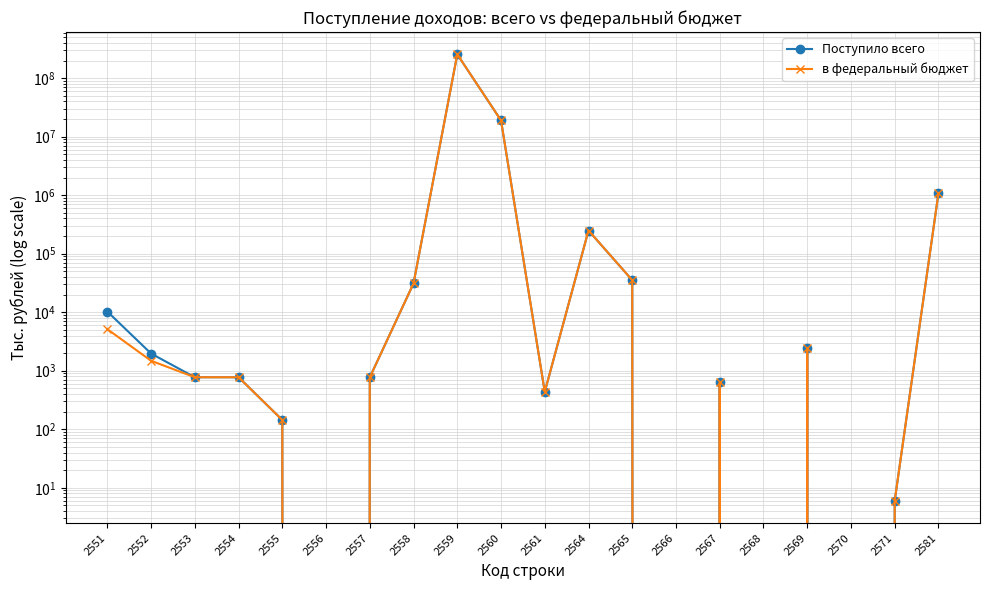

At 2561, list the series in order from largest to smallest.

Поступило всего, в федеральный бюджет